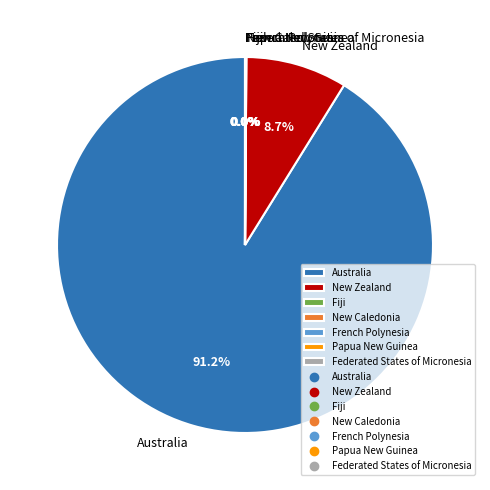

Which slice is the largest?

Australia